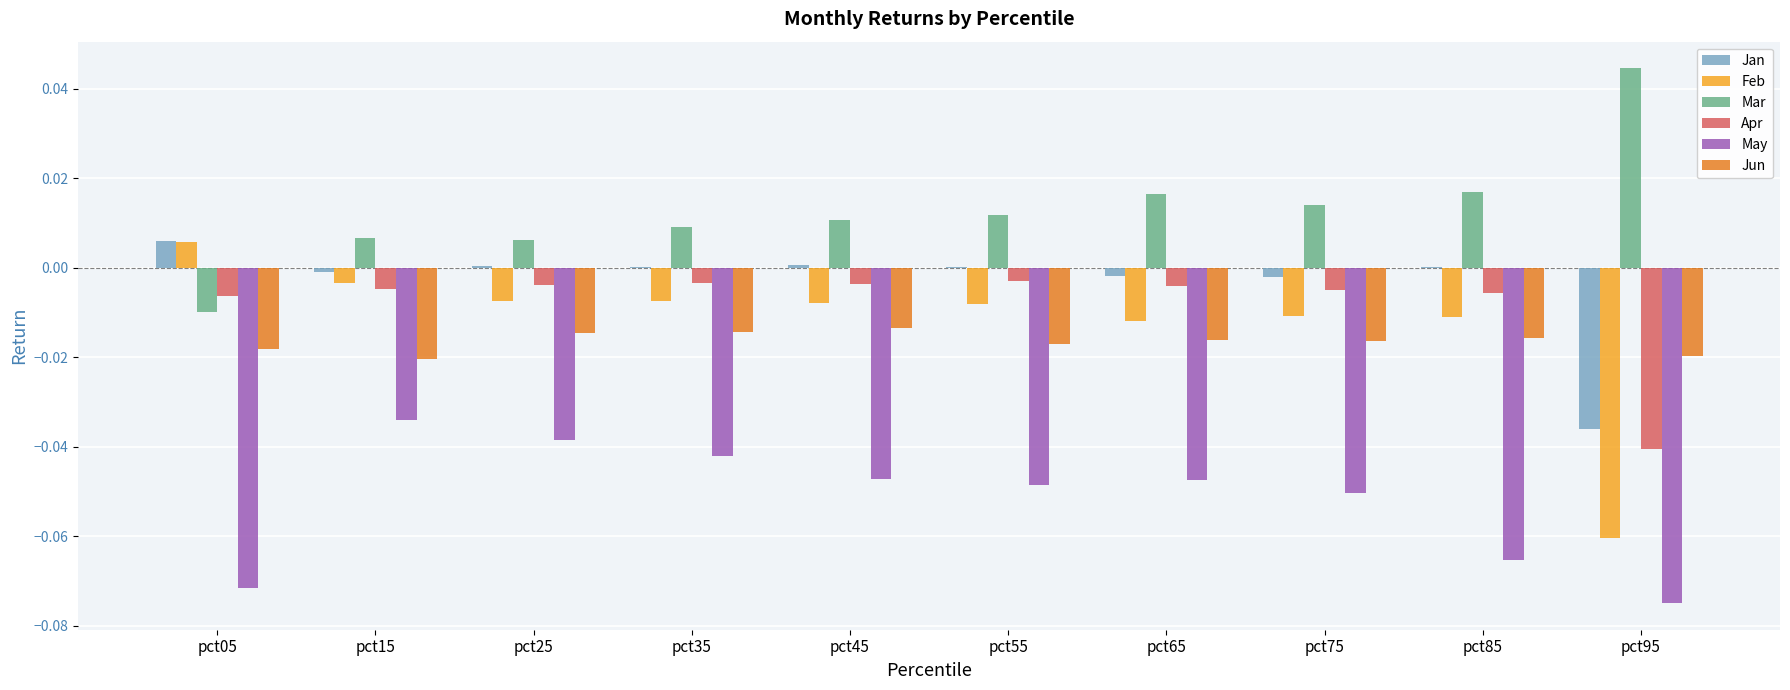

The value of Apr at pct75 is -0.0. True or false?

True